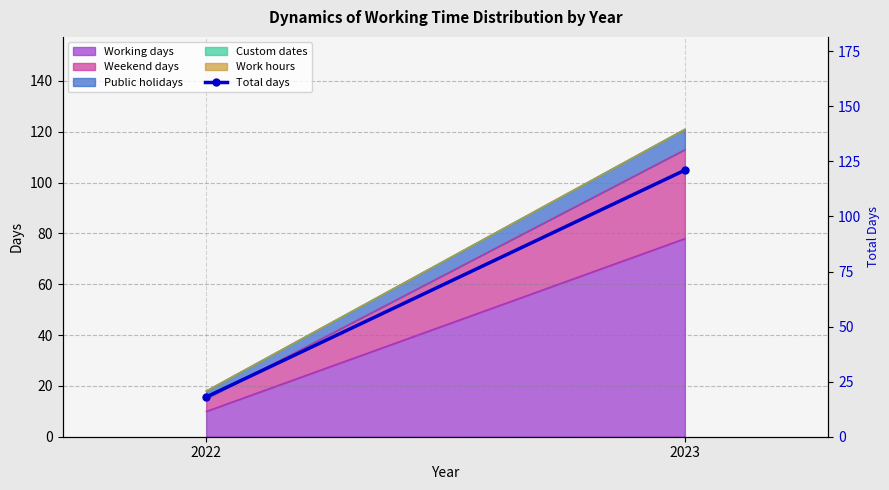

Does the chart have visible grid lines?

Yes